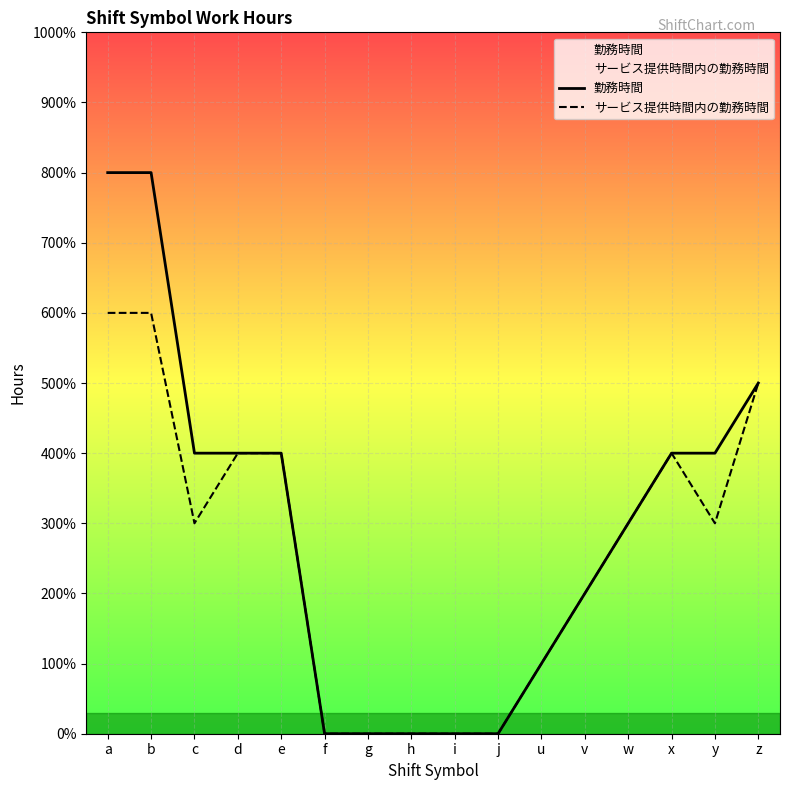

How many data points does each series have?

16